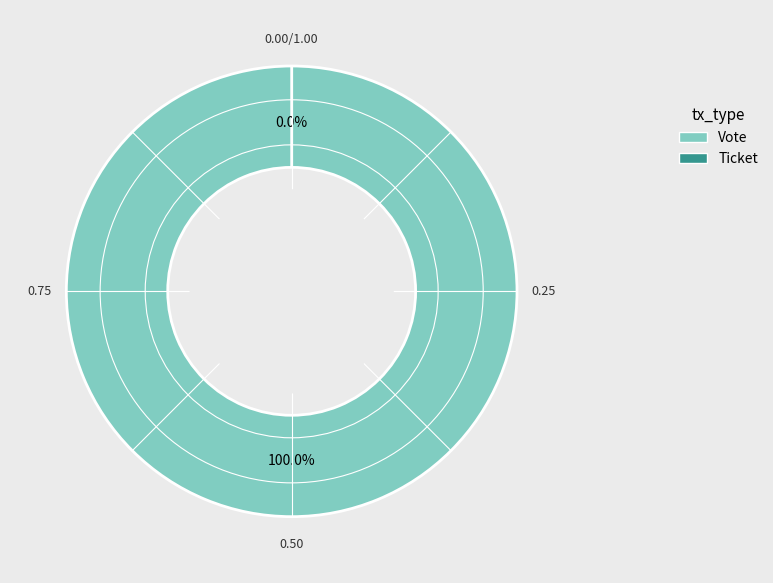

Is it true that Ticket is 0% of the pie?

True